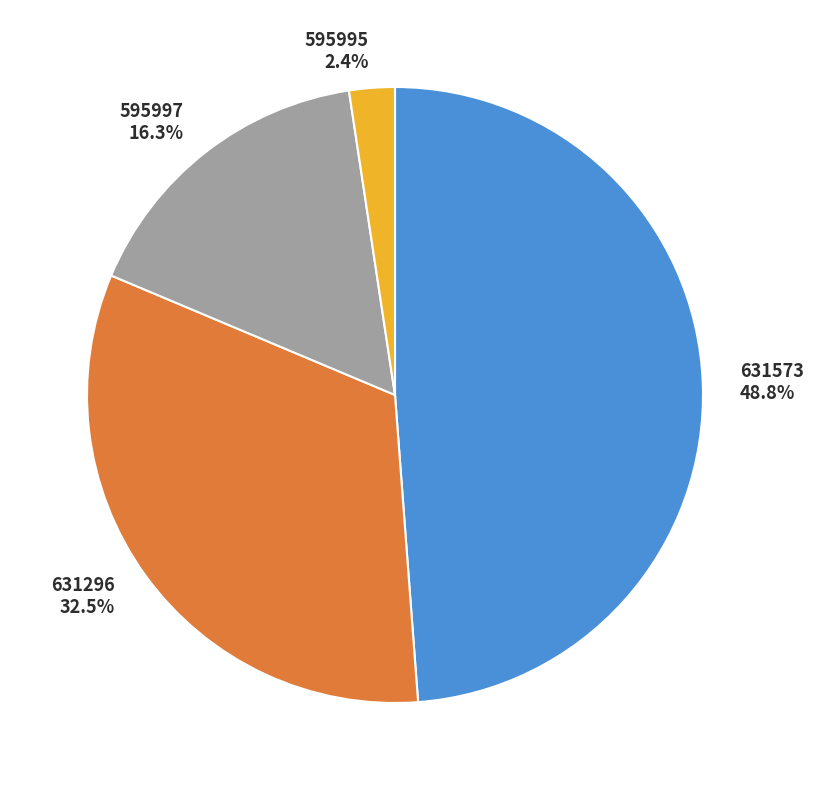

Which slice is the smallest?

595995